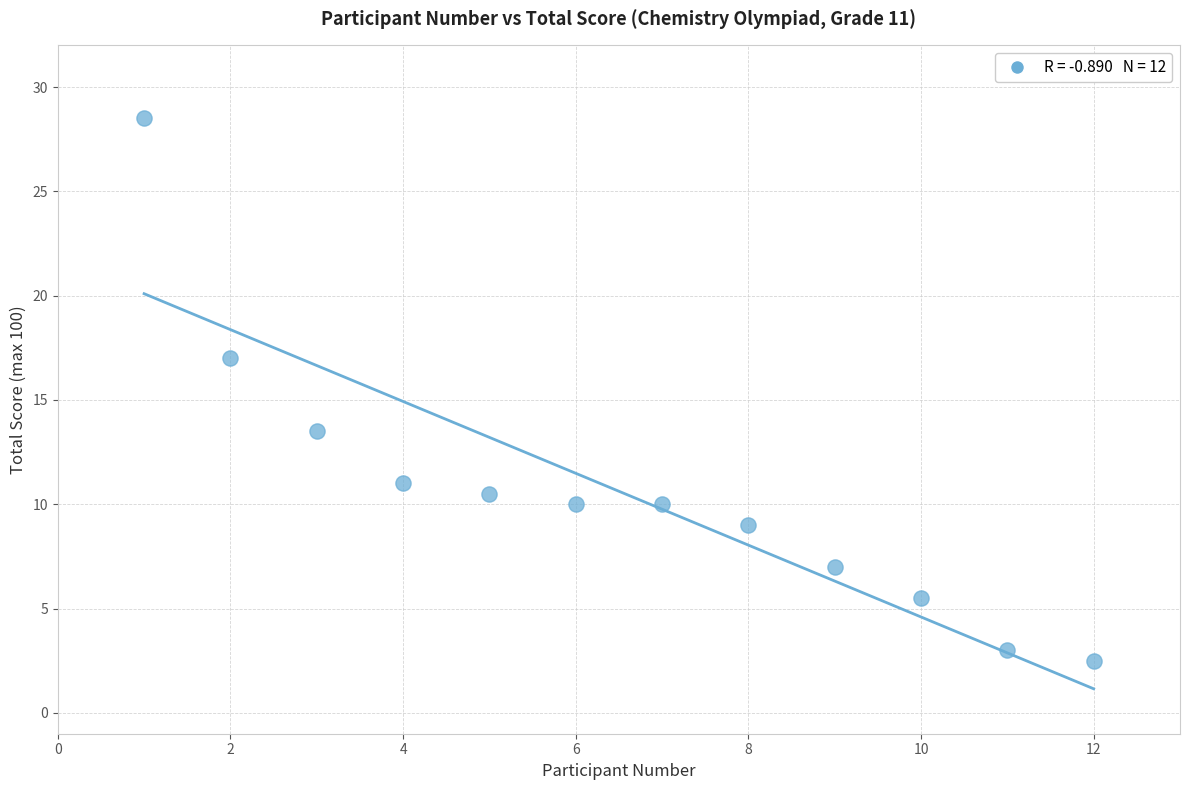

What is the average X value?

6.5